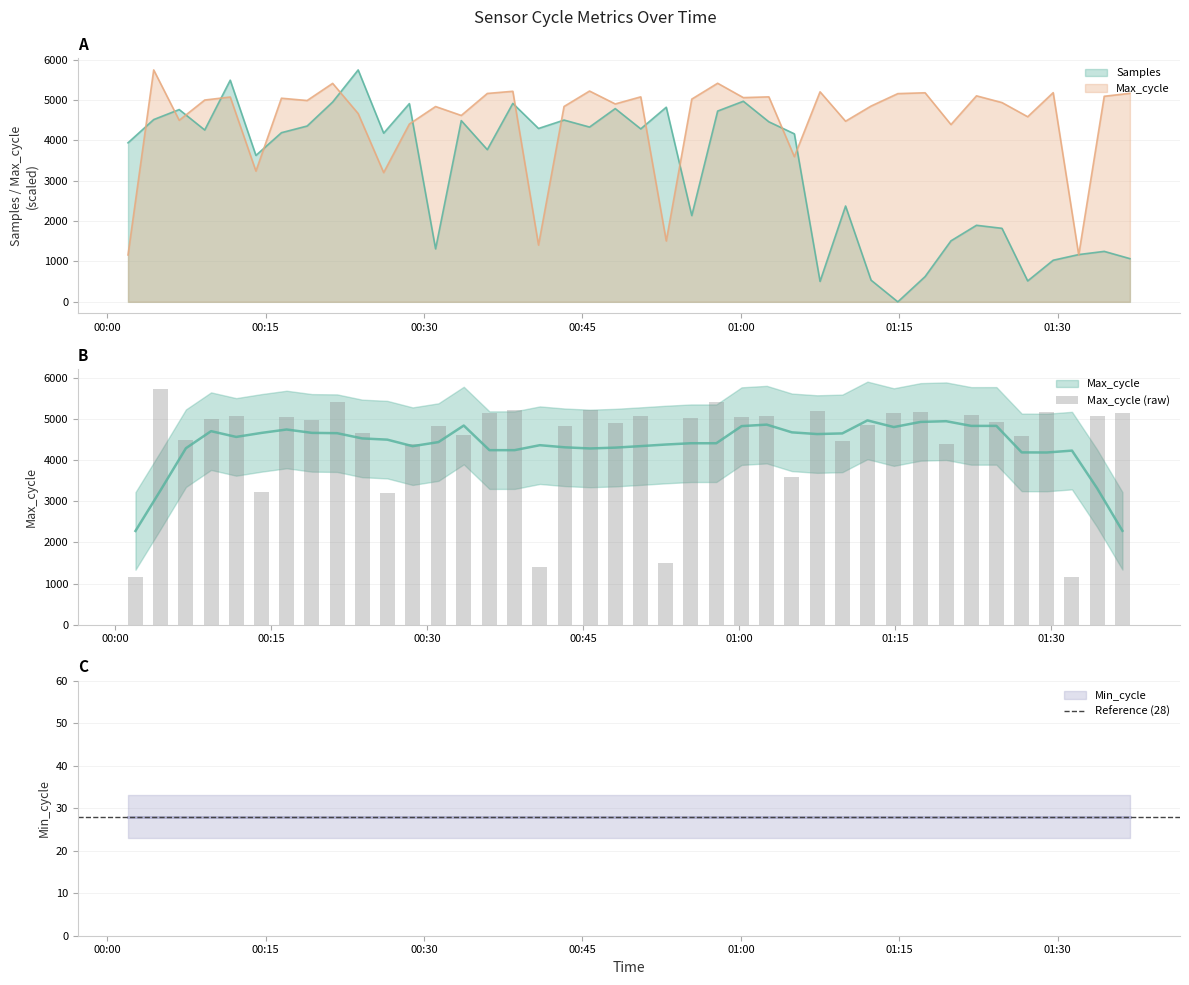

At how many categories does at least one series exceed 4409?

33